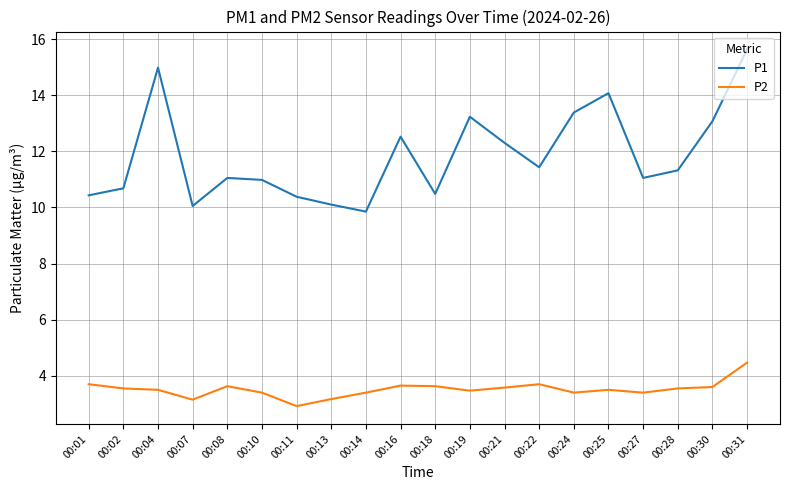

Which category has the lowest value across all series?

00:11